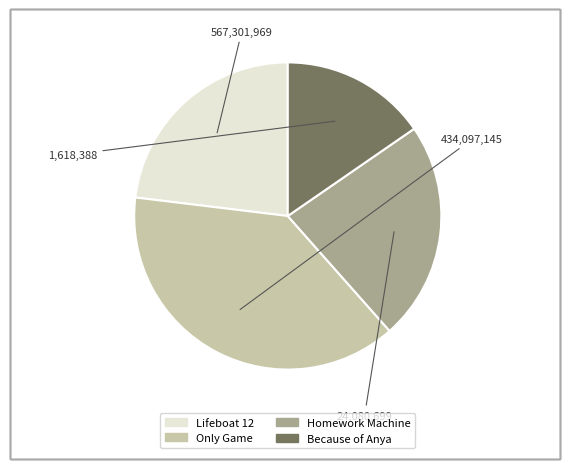

Is the sum of Homework Machine and Only Game greater than half?

Yes